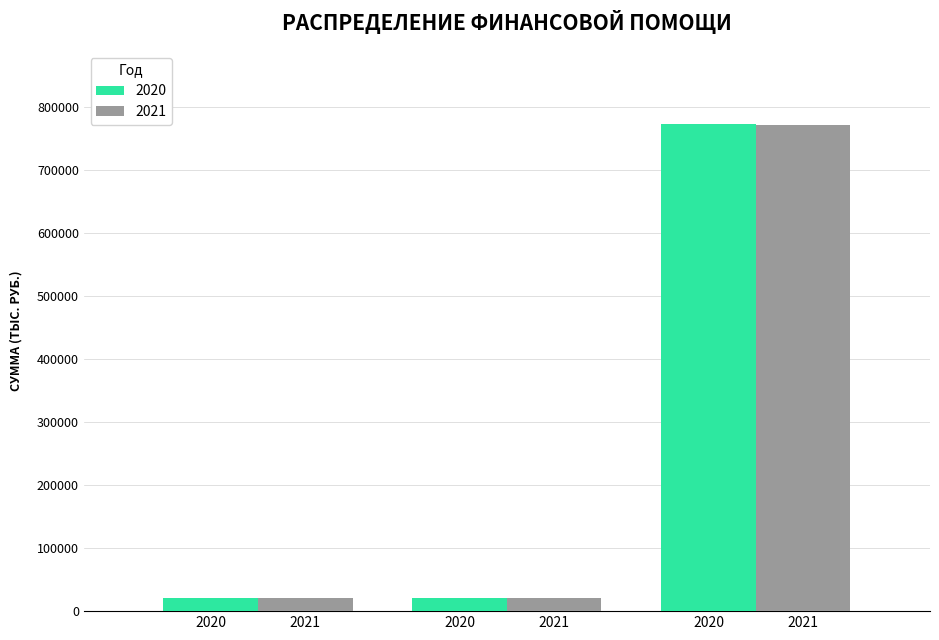

How many bars are there in each group?

2